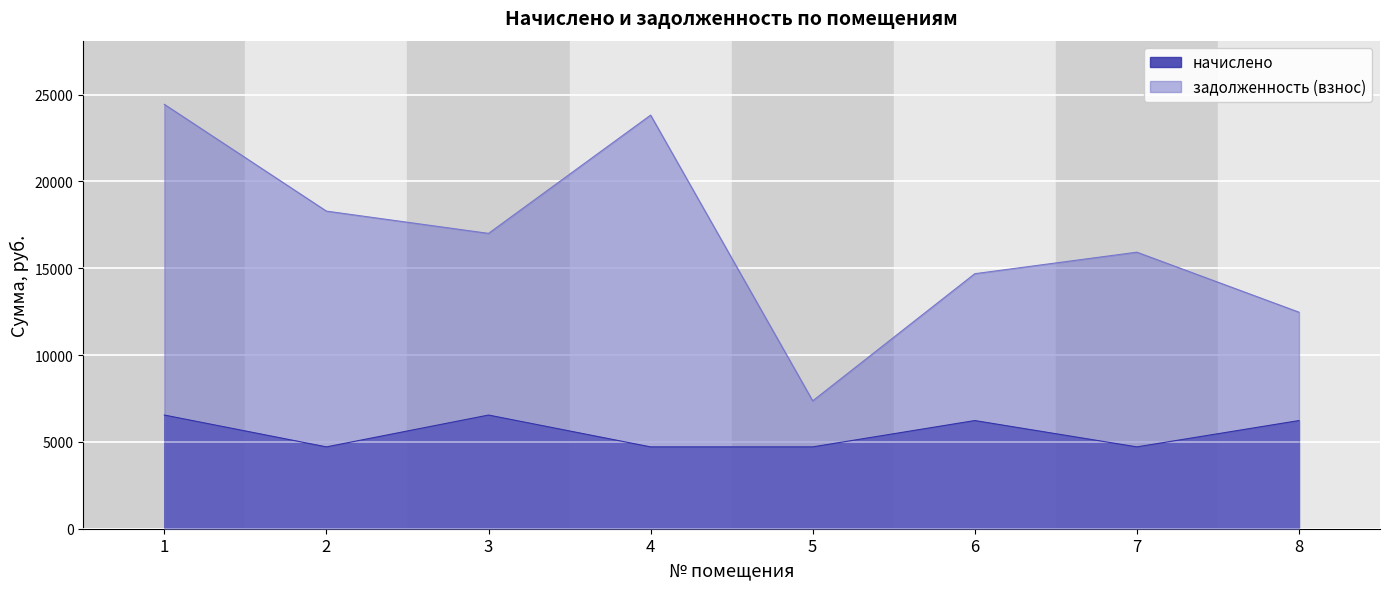

What is the difference between the second highest and minimum values in the начислено series?

1833.6